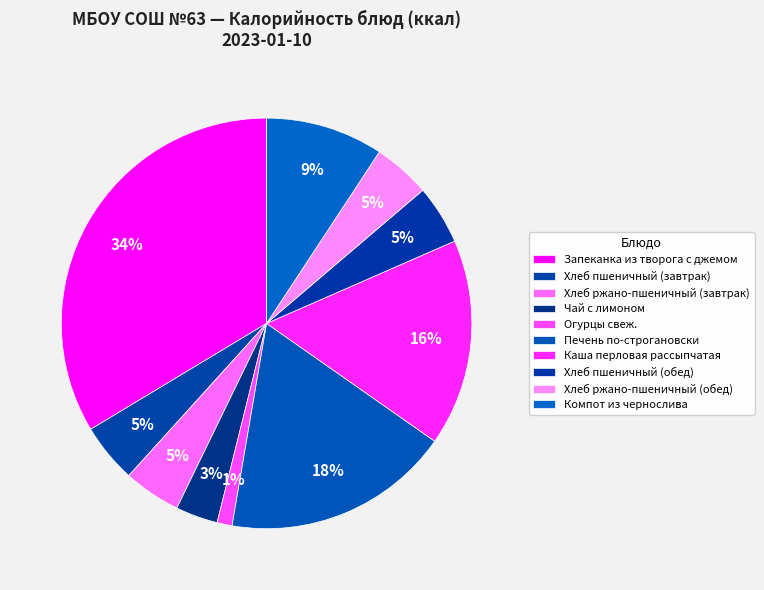

The Хлеб ржано-пшеничный (завтрак) slice represents 17% of the pie. True or false?

False